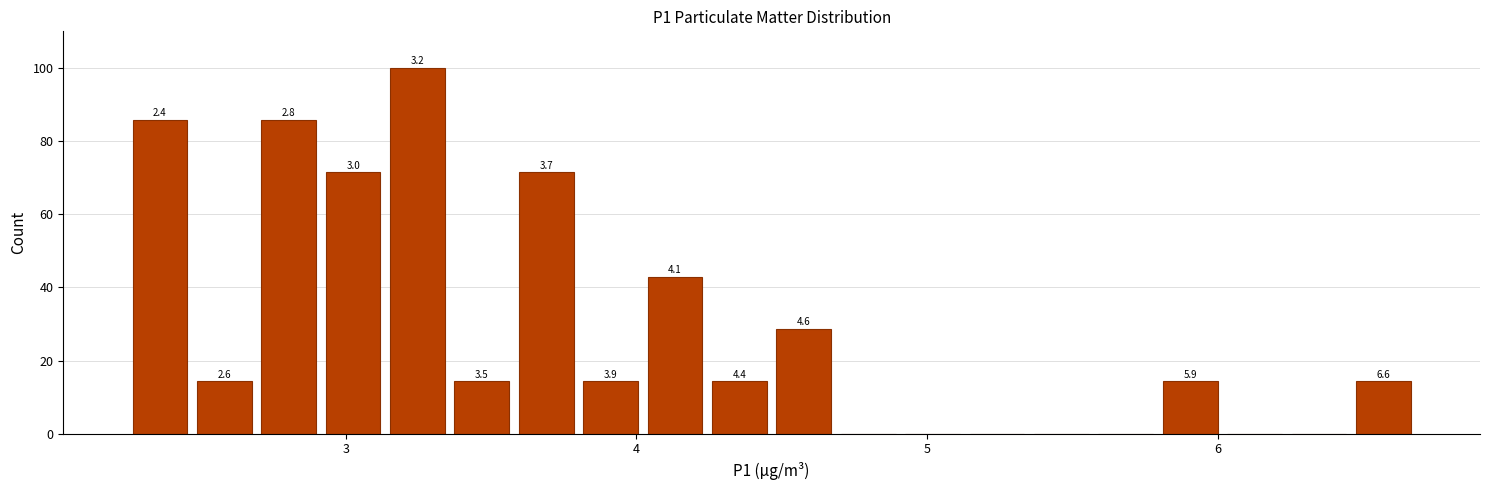

Read against the x-axis, roughly where is the centre of the tallest bar?

3.2